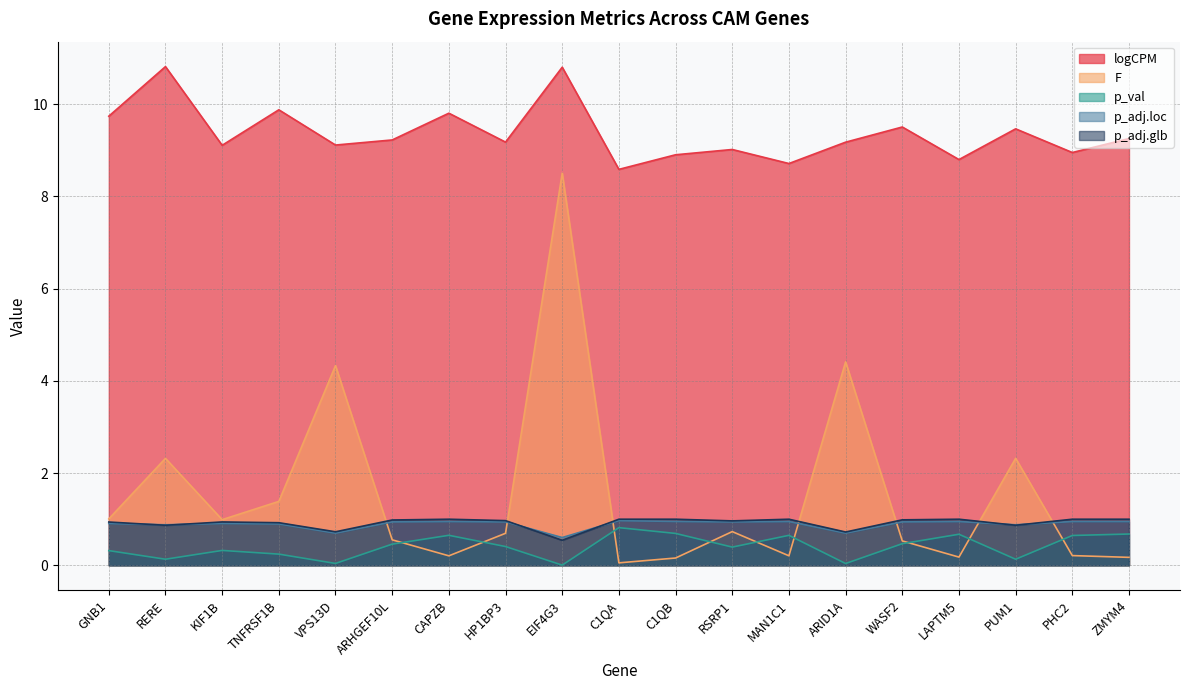

How many lines are shown in the chart?

5